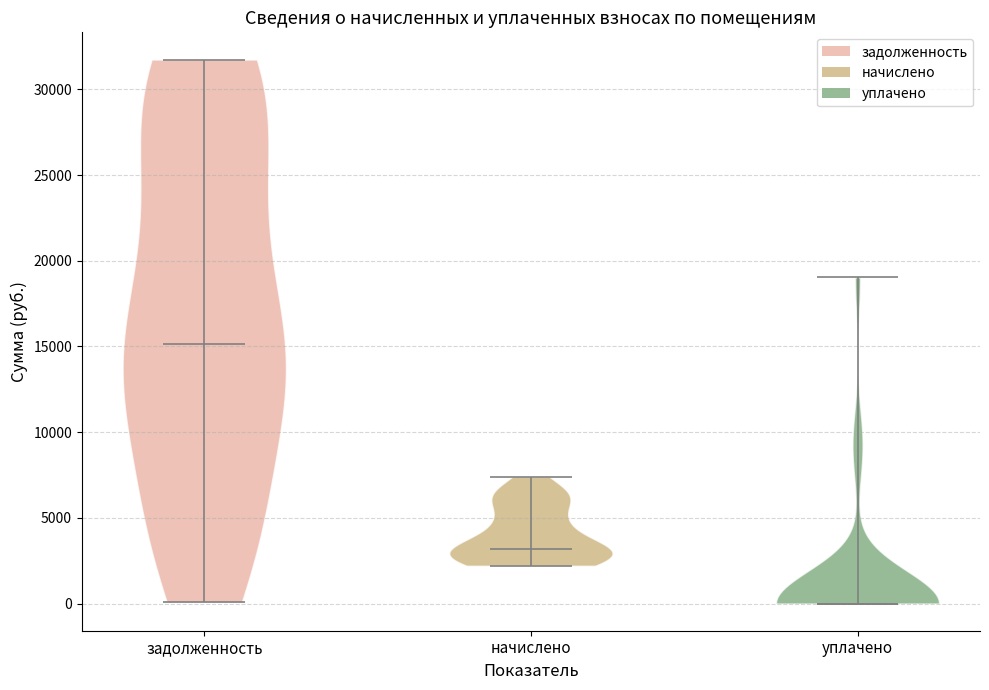

Reading left to right, read every violin against the y-axis: where its median line is, and the lowest and highest points it reaches. The values are not printed on the chart, so give them approximately, as read against the axis.

задолженность: median line 15000, lowest point 0, highest point 31500
начислено: median line 3000, lowest point 2000, highest point 7500
уплачено: median line 0, lowest point 0, highest point 19000